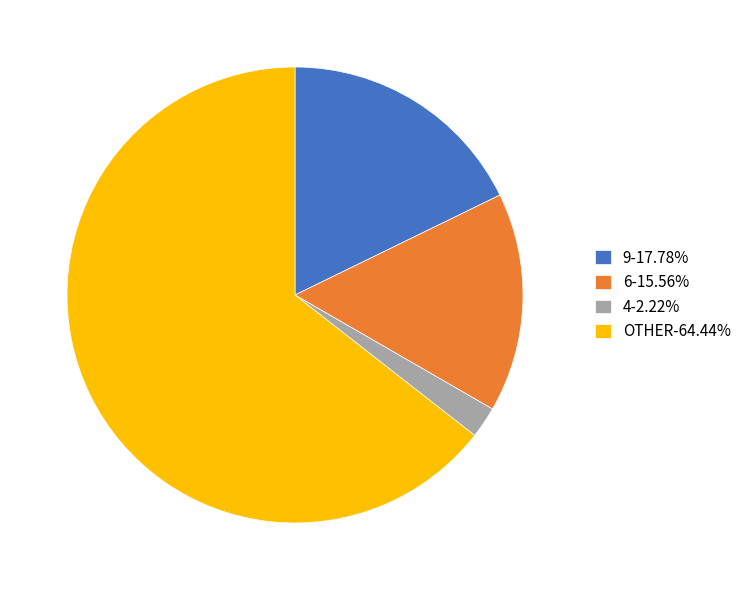

Is the sum of 9-17.78% and 6-15.56% greater than half?

No